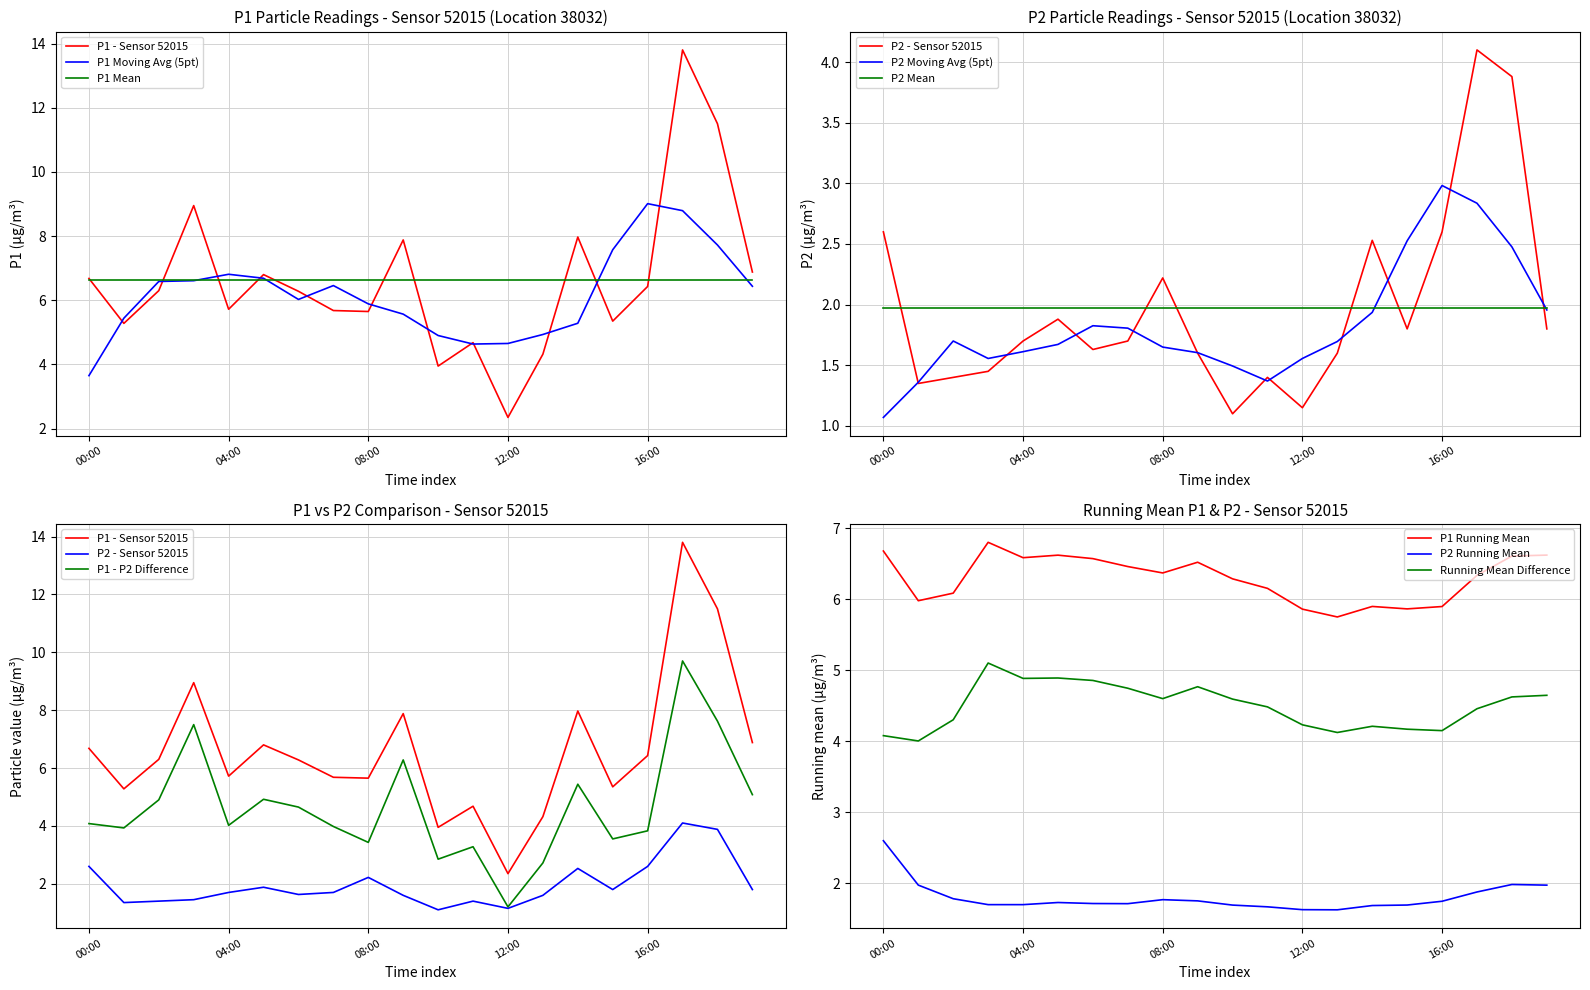

True or false: P1 Running Mean and Running Mean Difference cross at least once.

False